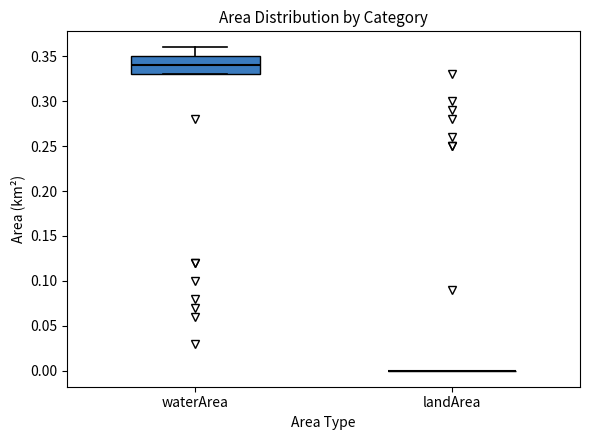

Comparing the boxes themselves (not the whiskers), which one is the tallest?

waterArea